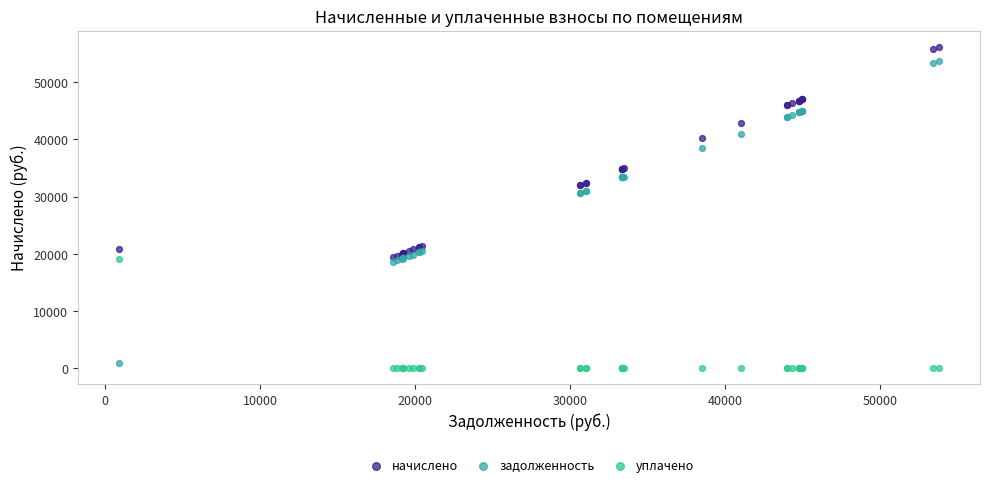

Which series contains the lowest Y value?

уплачено